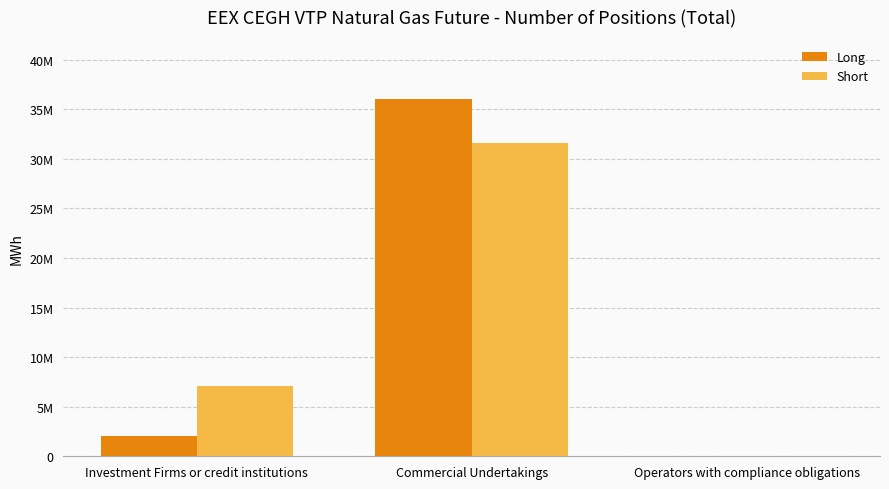

True or false: Long has a value of 2085575 at Investment Firms or credit institutions.

True